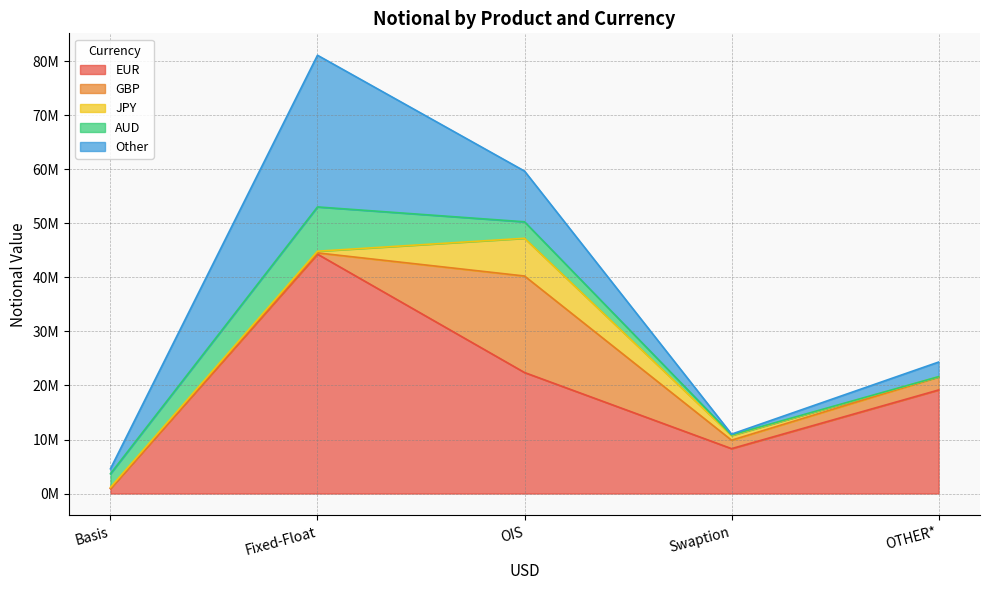

What is the sum of the AUD values at Swaption and Fixed-Float?

8310410